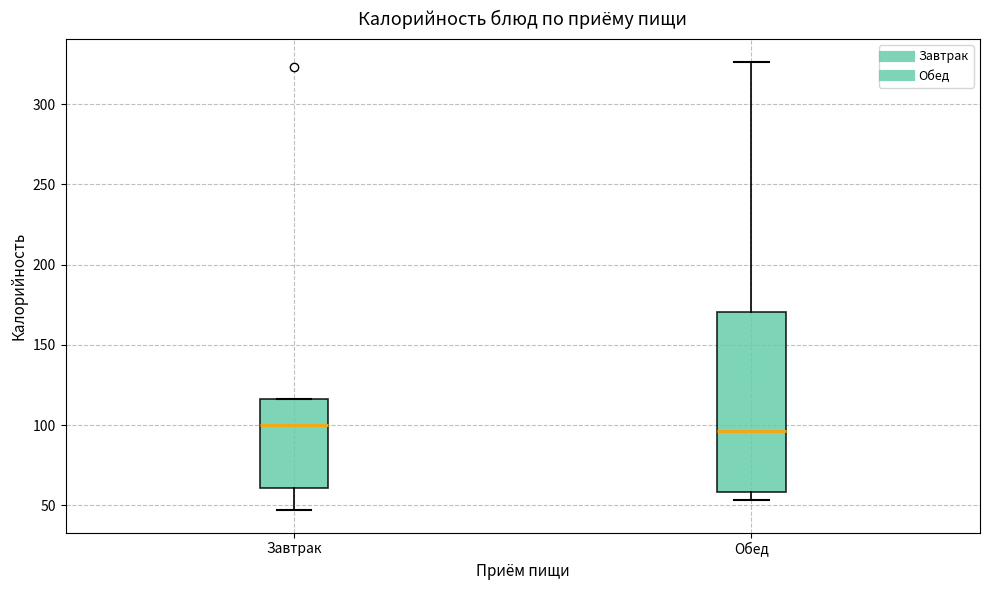

Reading left to right, transcribe this box plot: for each box, give where its median line is, the range the box spans, and where its two whiskers end, as read against the y-axis. The values are not printed on the chart, so give them approximately, as read against the axis.

Завтрак: median 100, box 60 to 115, whiskers 45 to 115
Обед: median 95, box 60 to 170, whiskers 55 to 325